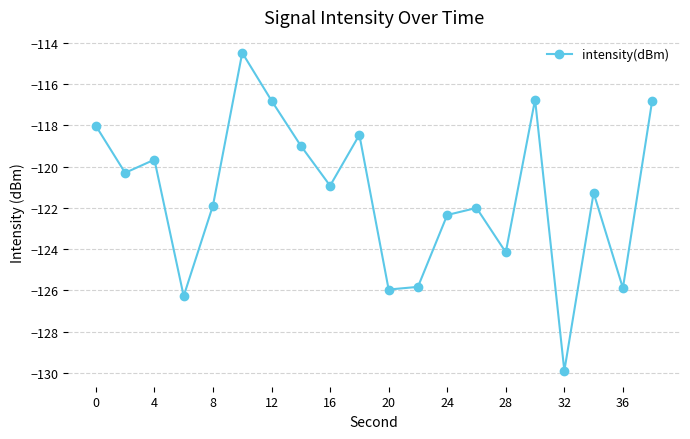

What is the value of the 14th point from the left?

-122.0